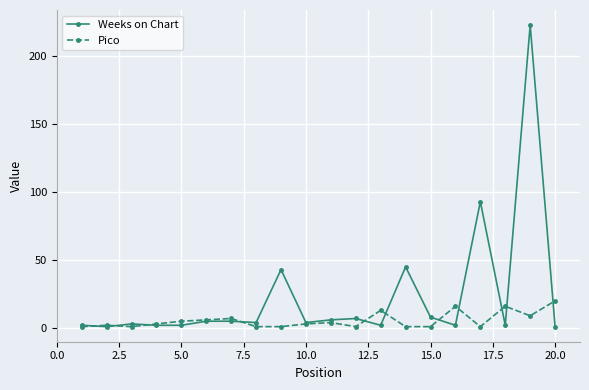

List the series in order of their overall mean, lowest first.

Pico, Weeks on Chart